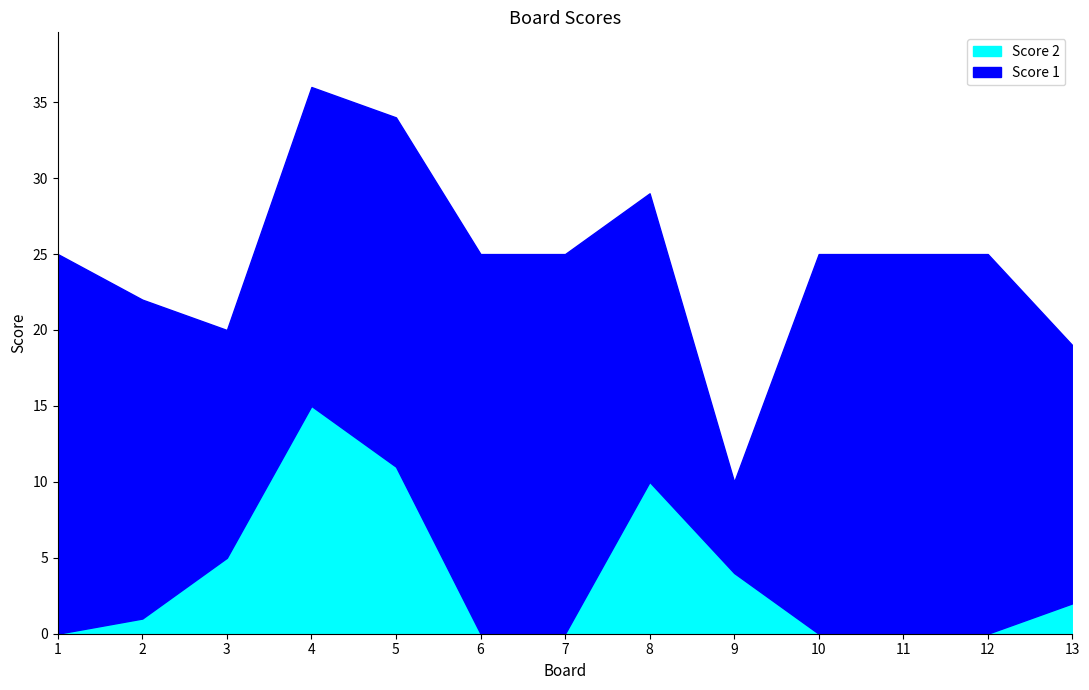

Reading right to left, what are all the values shown in this chart?

13=2	12=0	11=0	10=0	9=4	8=10	7=0	6=0	5=11	4=15	3=5	2=1	1=0